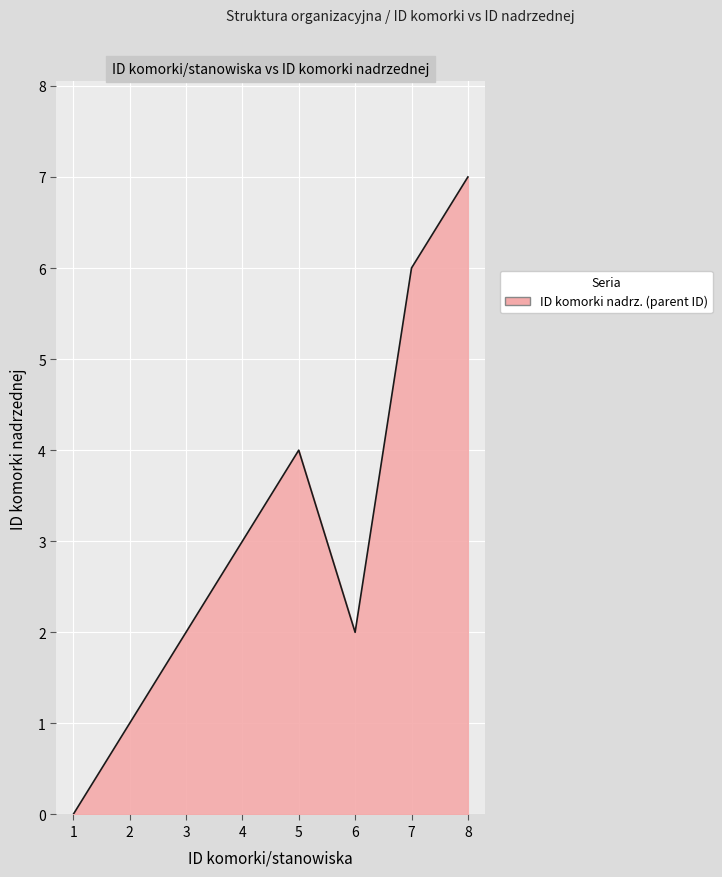

True or false: the data shows 4 at 6.

False